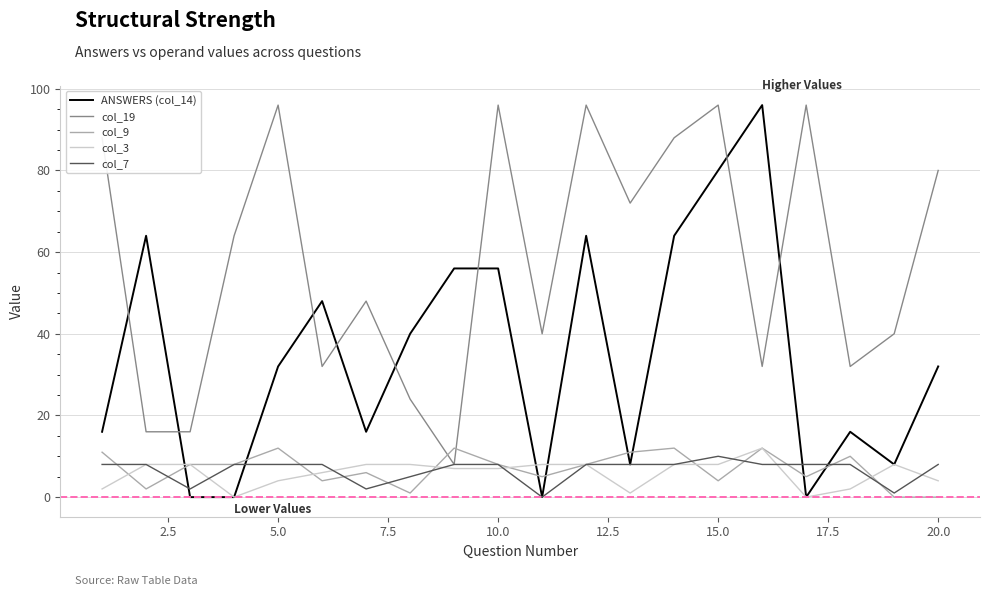

How many lines are shown in the chart?

5